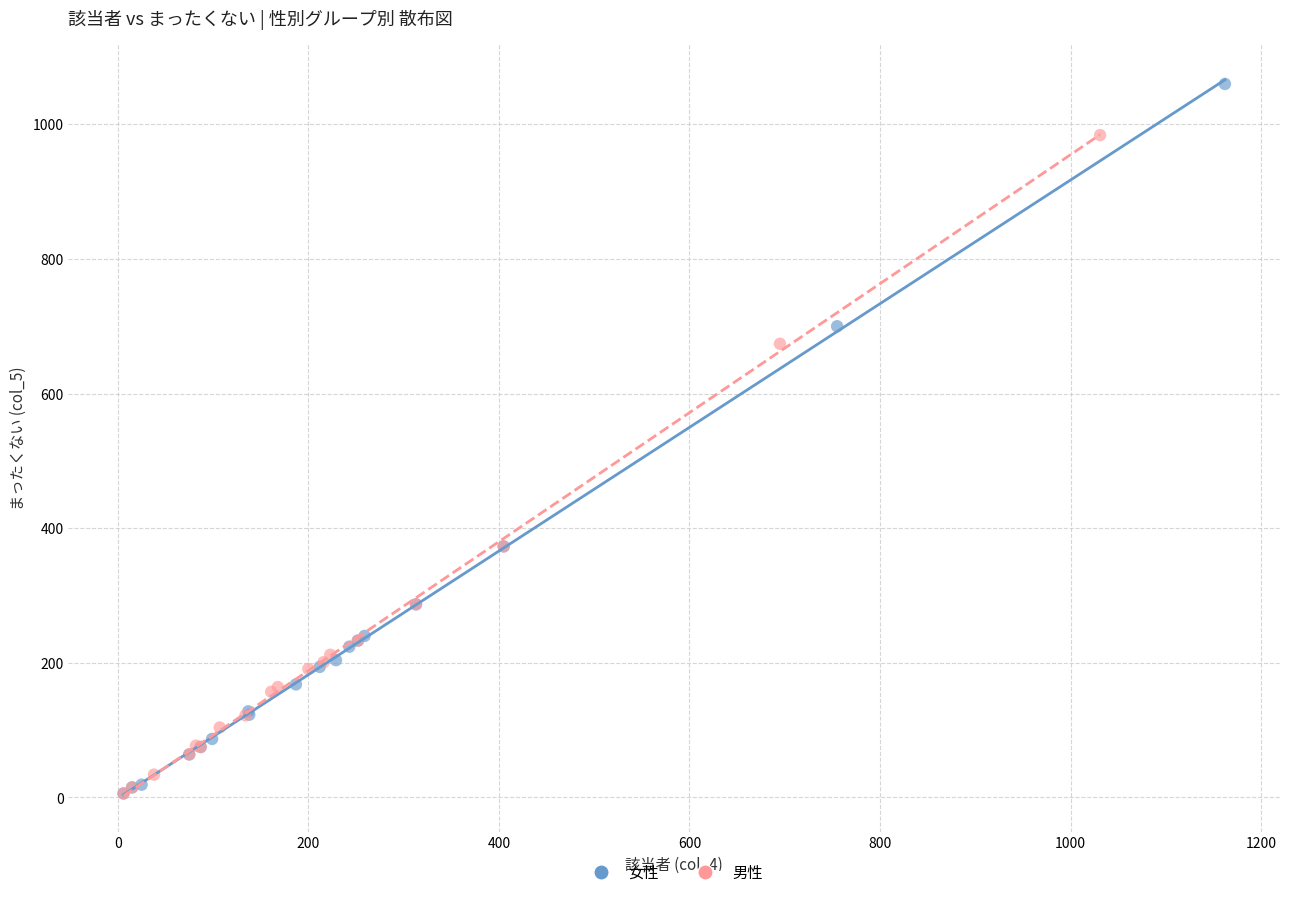

Which series has the largest Y range (max minus min)?

女性